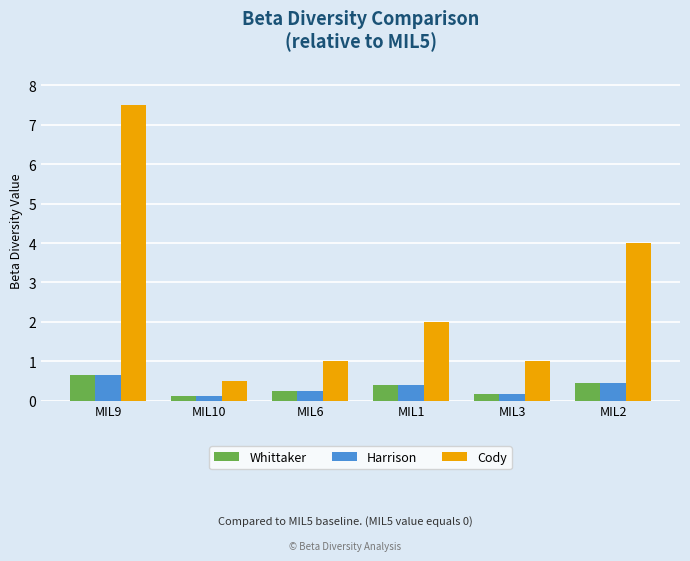

What is the greatest value displayed?

7.5